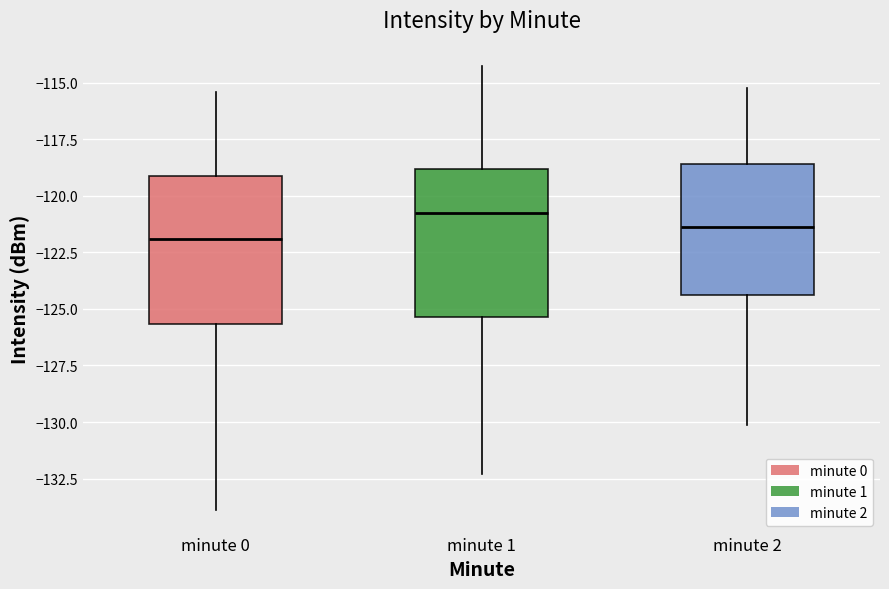

Reading left to right, read every box against the y-axis: the position of its median line, the range the box covers, and the ends of its whiskers. The values are not printed on the chart, so give them approximately, as read against the axis.

minute 0: median -122.0, box -125.5 to -119.0, whiskers -134.0 to -115.5
minute 1: median -121.0, box -125.5 to -119.0, whiskers -132.5 to -114.5
minute 2: median -121.5, box -124.5 to -118.5, whiskers -130.0 to -115.0